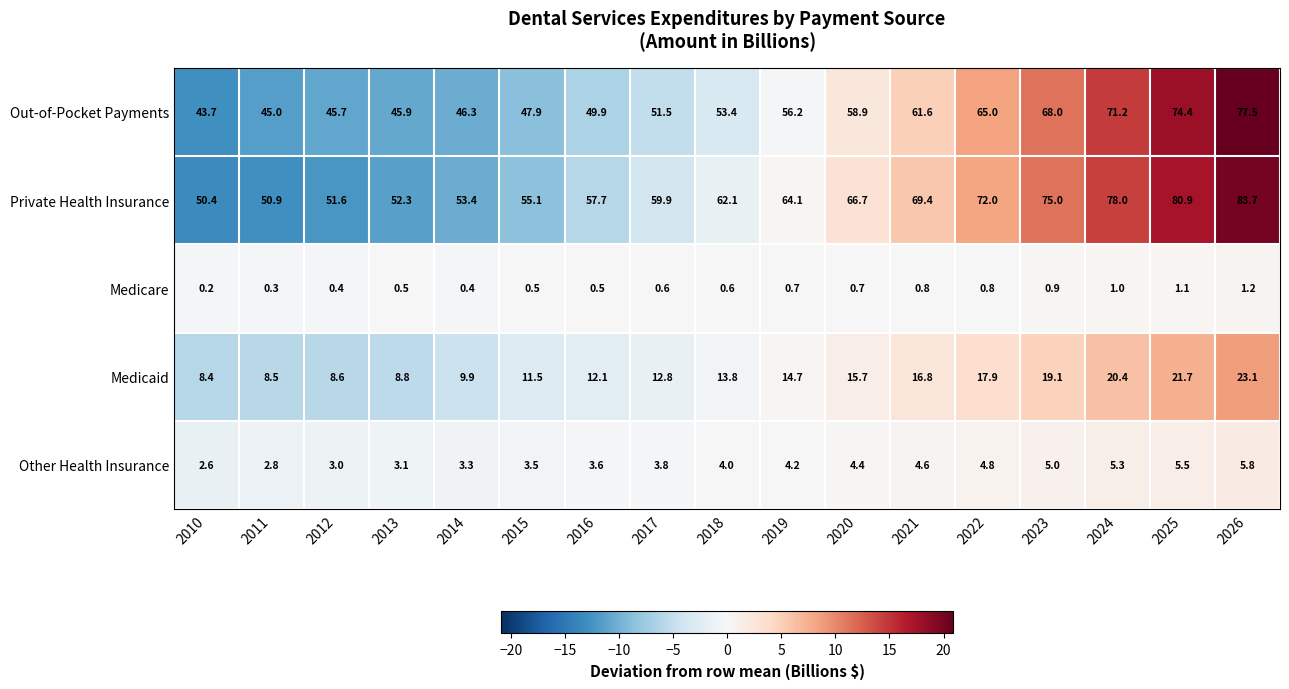

At which label does Medicaid first exceed 13?

2018